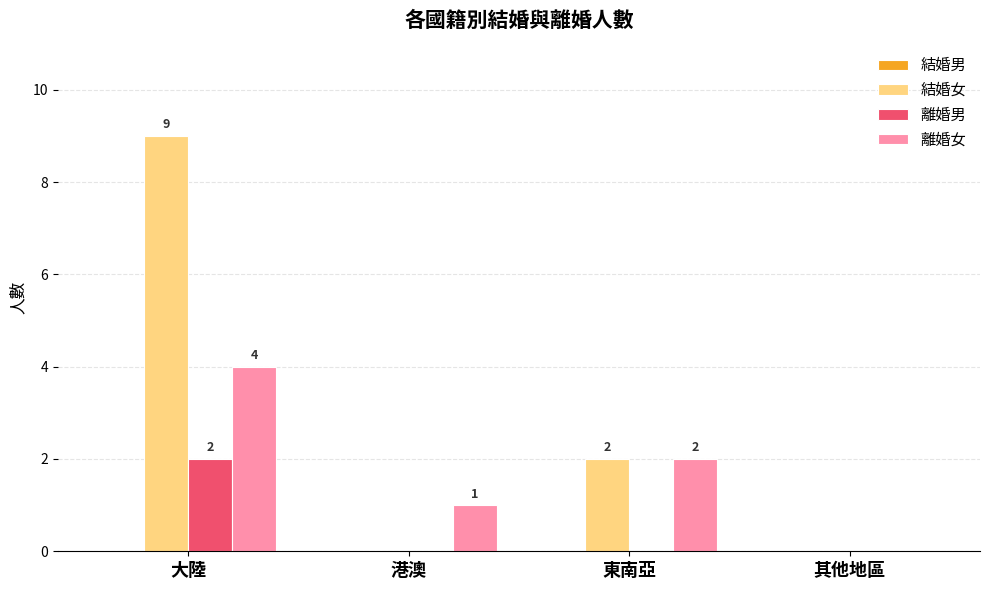

Between 大陸 and 其他地區, which series saw the biggest shift?

結婚女